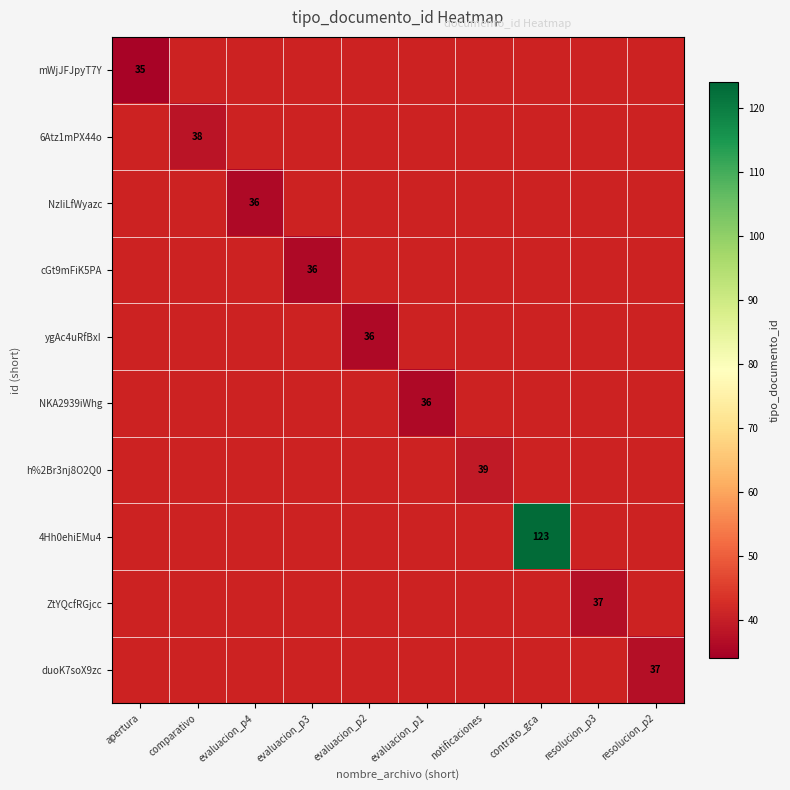

Is it true that NzIiLfWyazc equals 36 at evaluacion_p4?

True